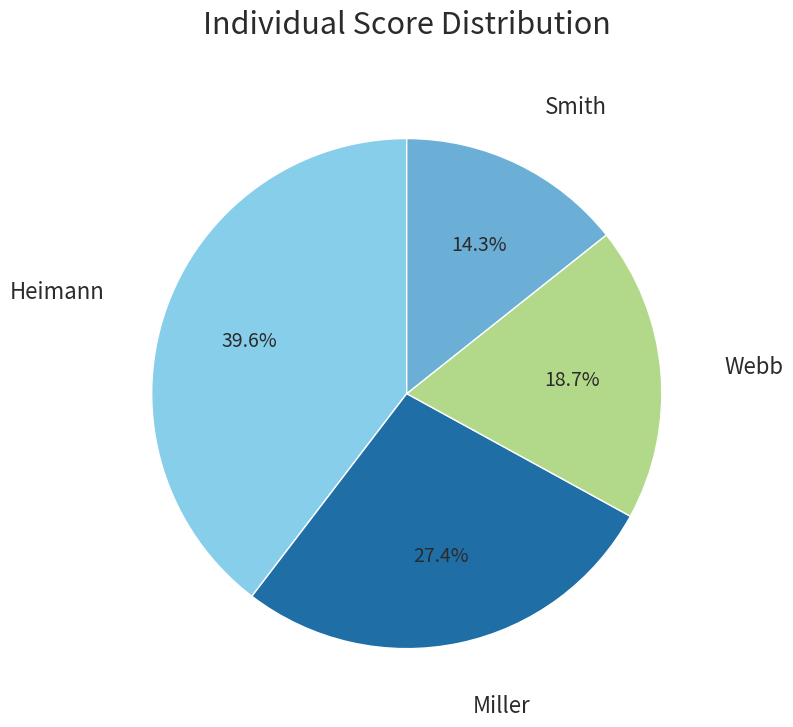

Is there a majority slice in this chart?

No